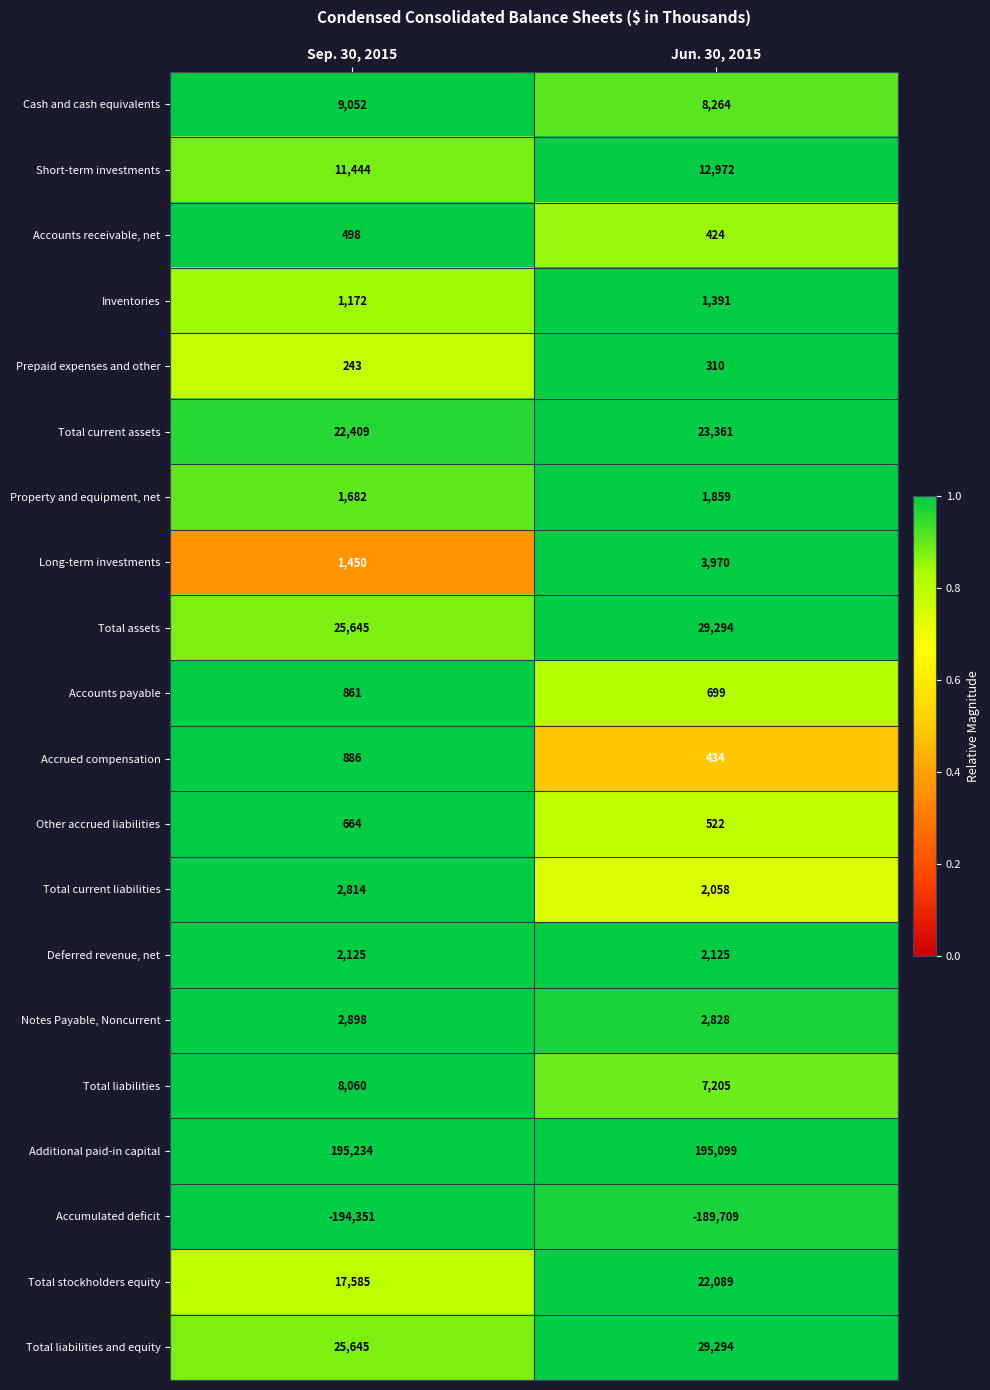

At which label is Total assets closest to 27469?

Sep. 30, 2015